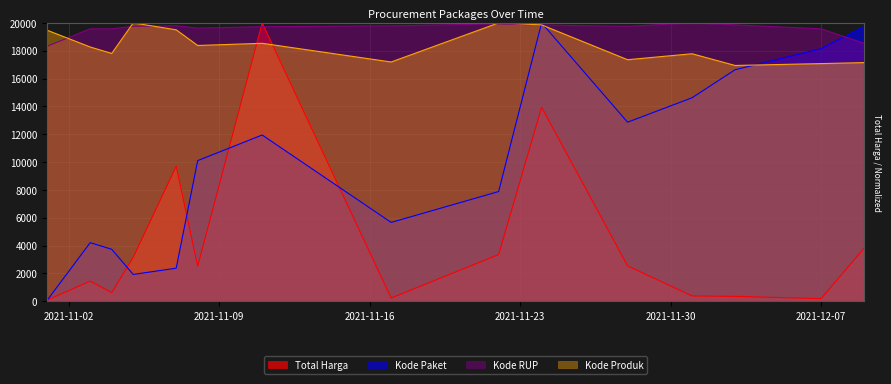

Where is the first local minimum for Kode RUP?

2021-11-08